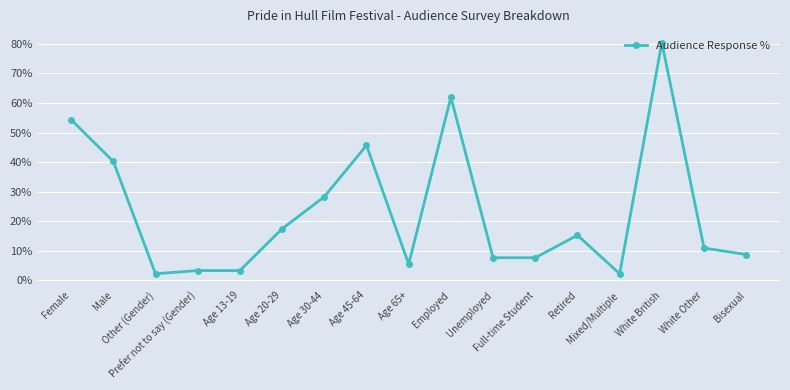

What is the sum of all values?

3.9